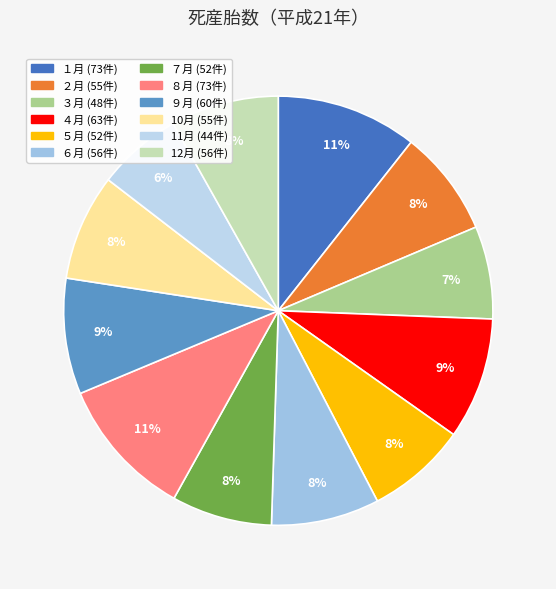

Is there a majority slice in this chart?

No